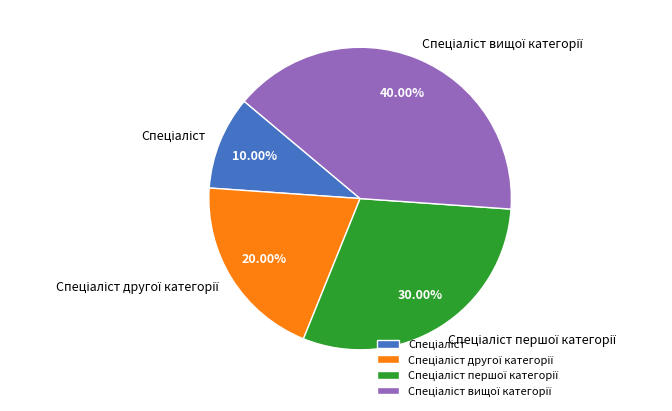

Is there any slice that represents more than half of the pie?

No